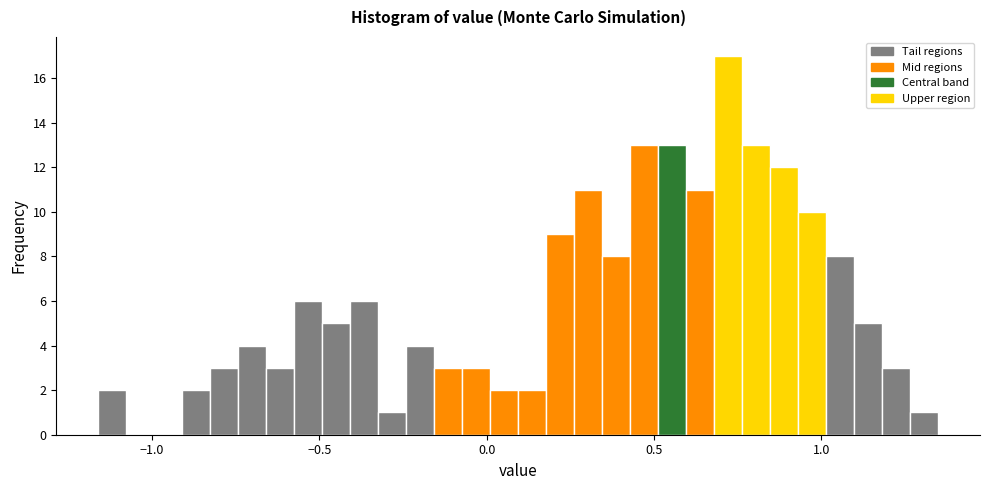

Around what value on the x-axis is the tallest bar? Give the approximate position of its centre, as read against the axis.

0.70